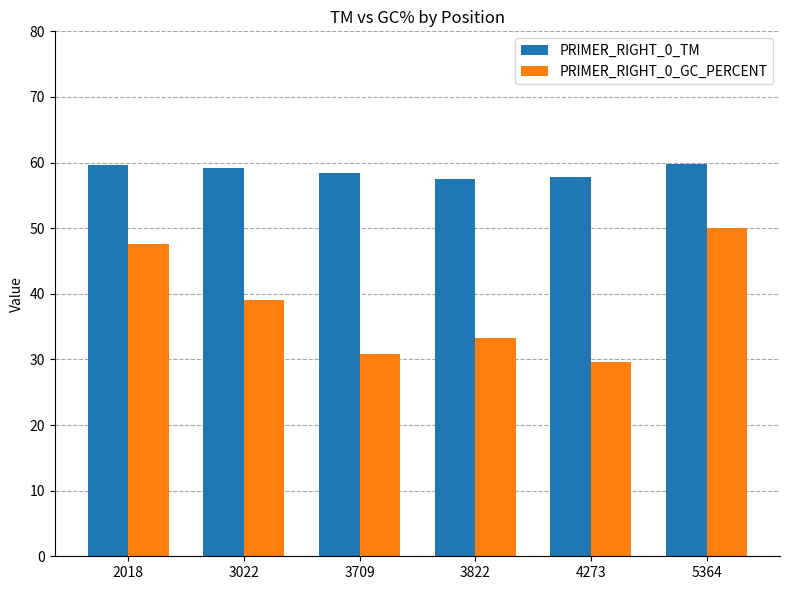

What is the sum of all PRIMER_RIGHT_0_TM values?

352.3